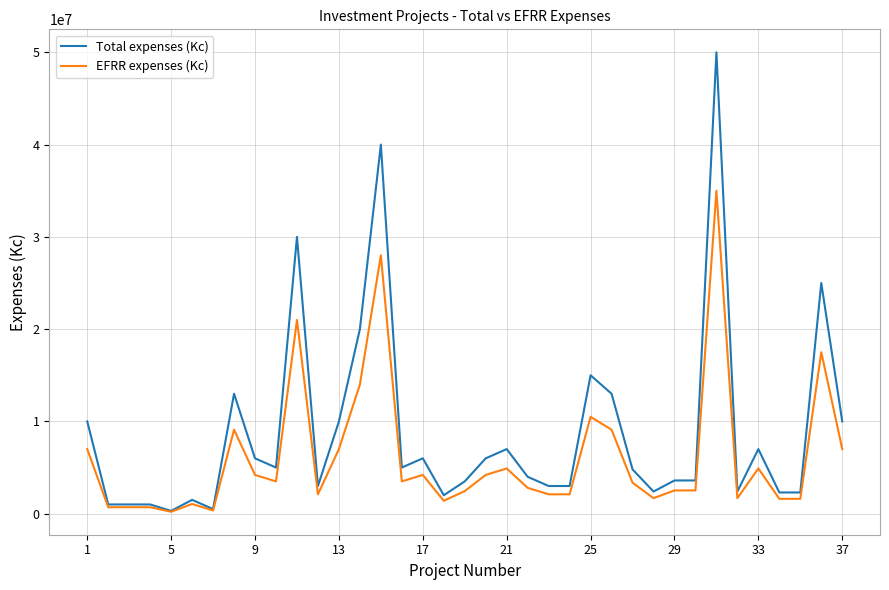

Rank the series by their average value, from lowest to highest.

EFRR expenses (Kc), Total expenses (Kc)